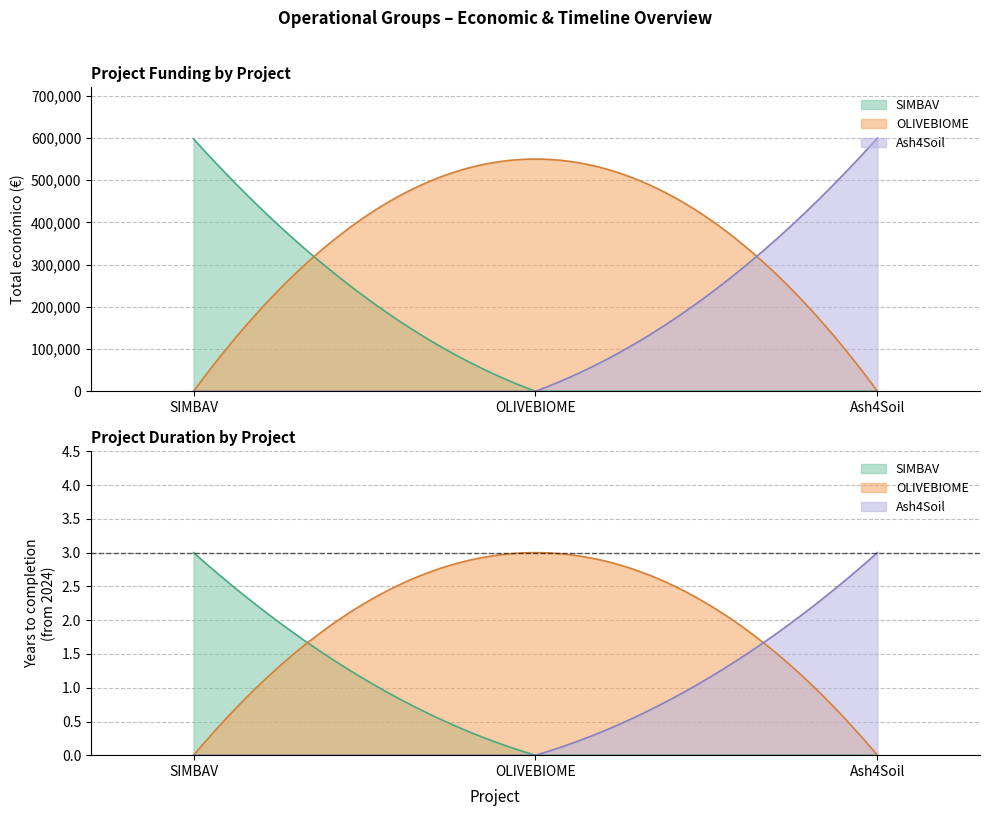

The Total económico series shows 597651 at SIMBAV. True or false?

True